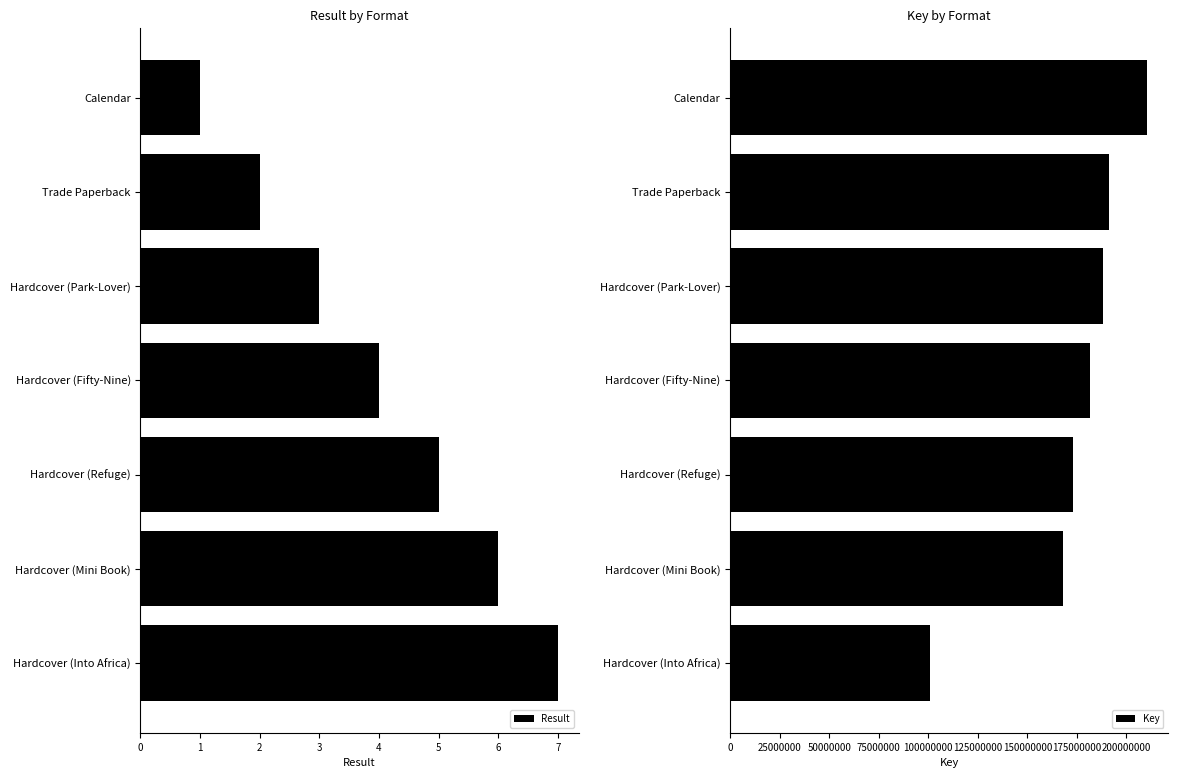

Where is Key nearest to the value 155753205?

Hardcover (Mini Book)